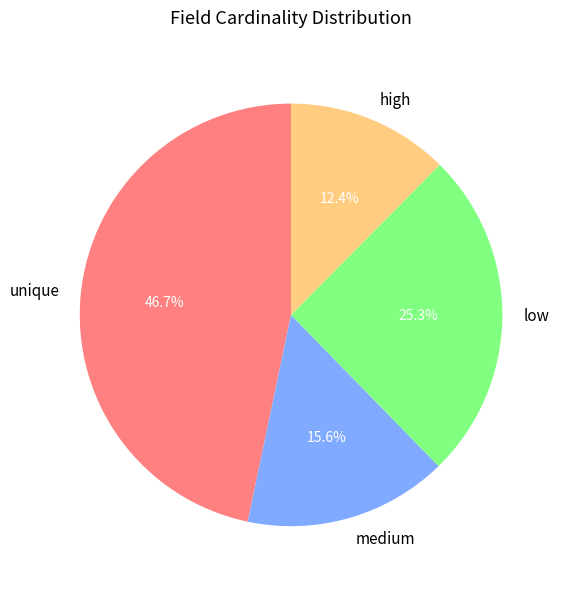

Count the number of slices in the pie.

4